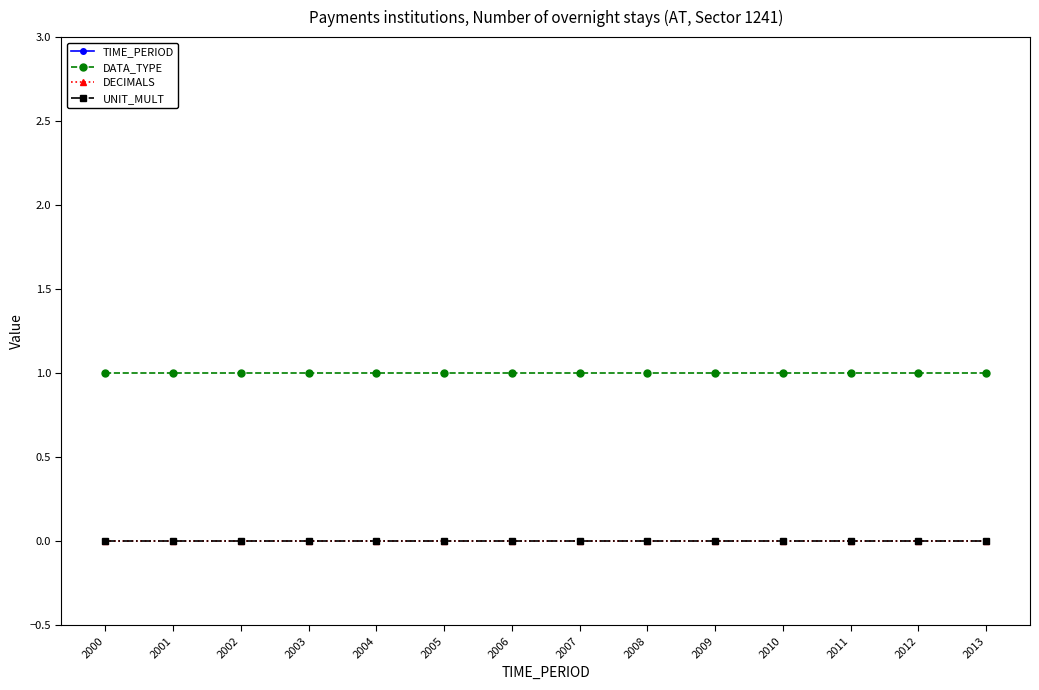

Which series has the widest spread of values?

TIME_PERIOD